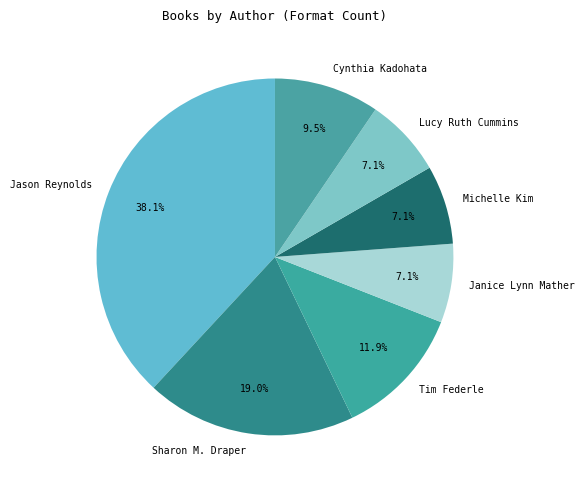

Combined, what portion of the pie is Cynthia Kadohata and Tim Federle?

21.4%